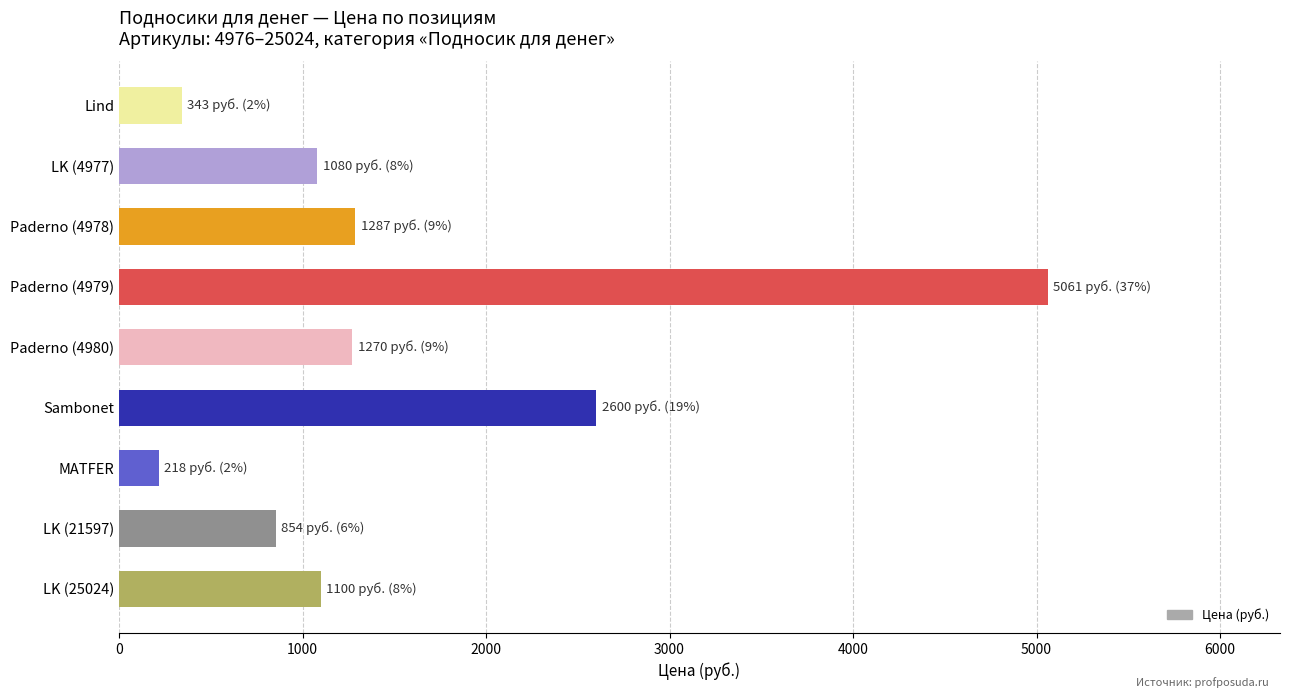

What is the value of the 9th bar from the top?

1100